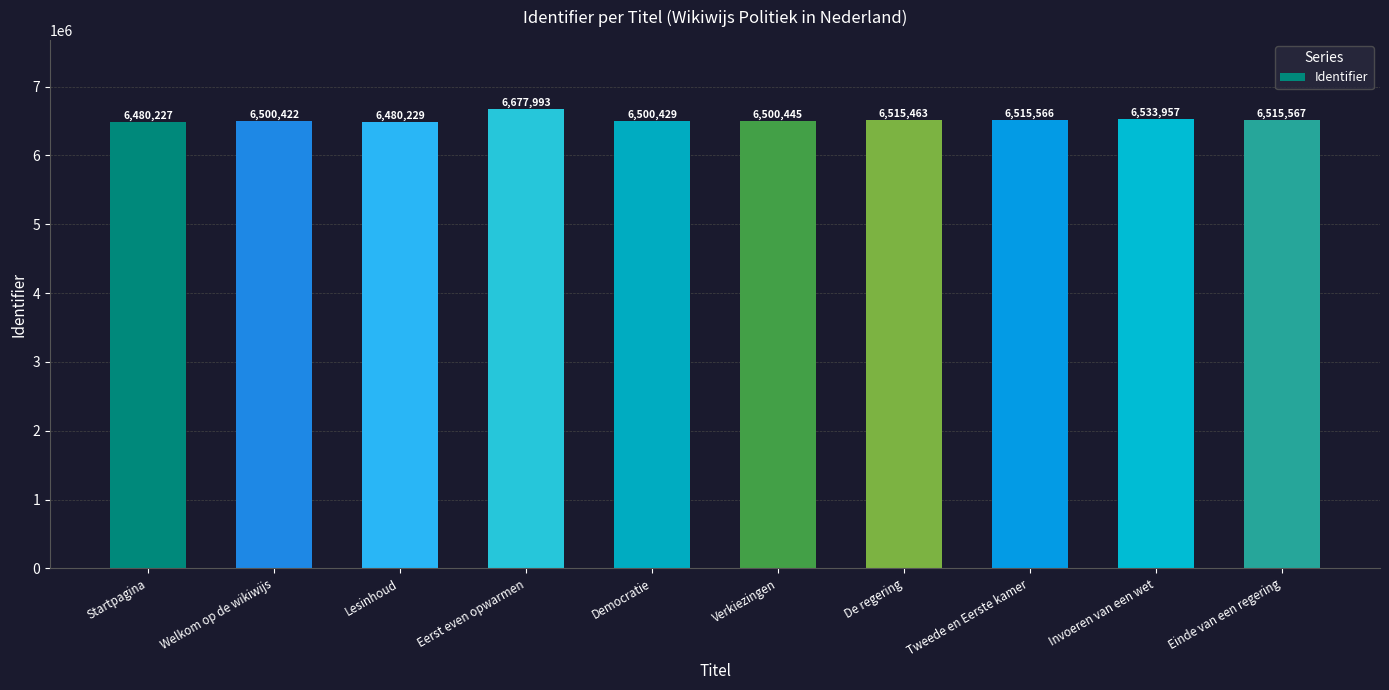

Is it true that the value at Tweede en Eerste kamer is 6515566?

True